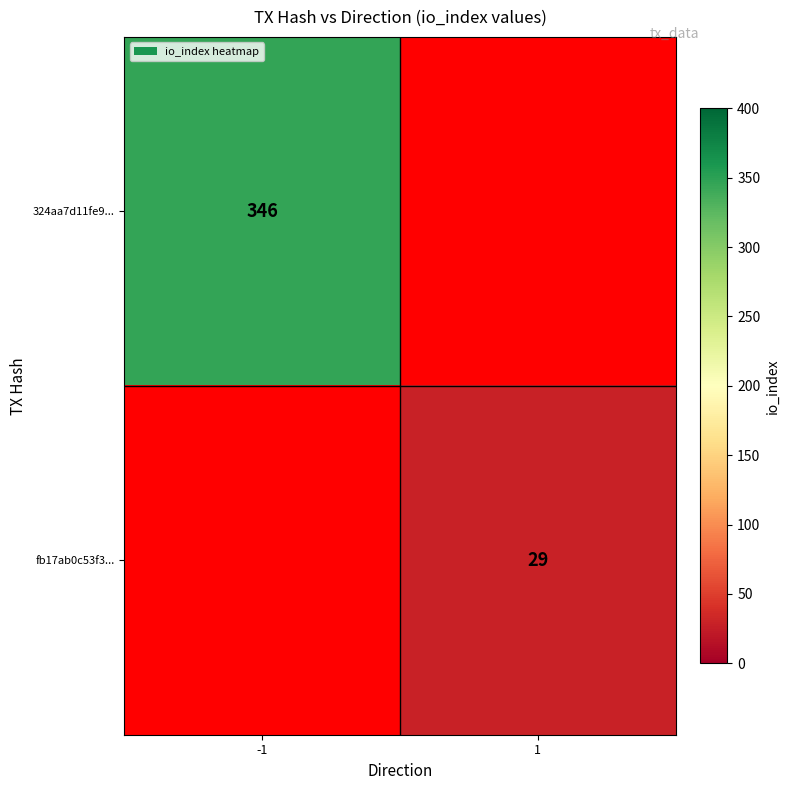

True or false: 324aa7d11fe9... has a value of 346 at -1.

True